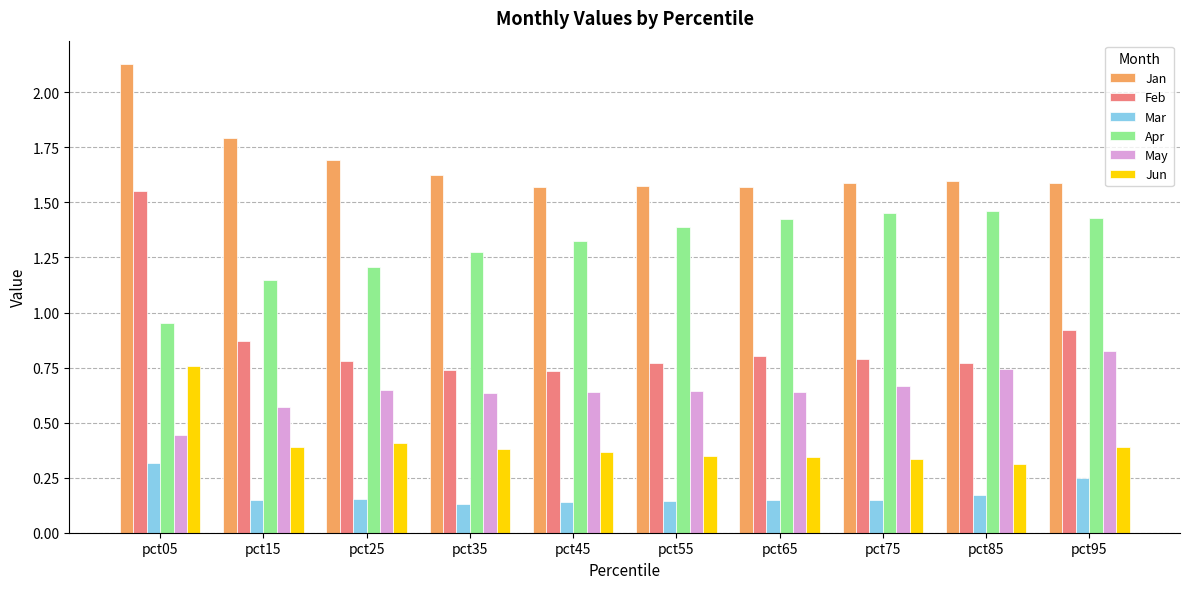

At how many categories does at least one series exceed 1?

10